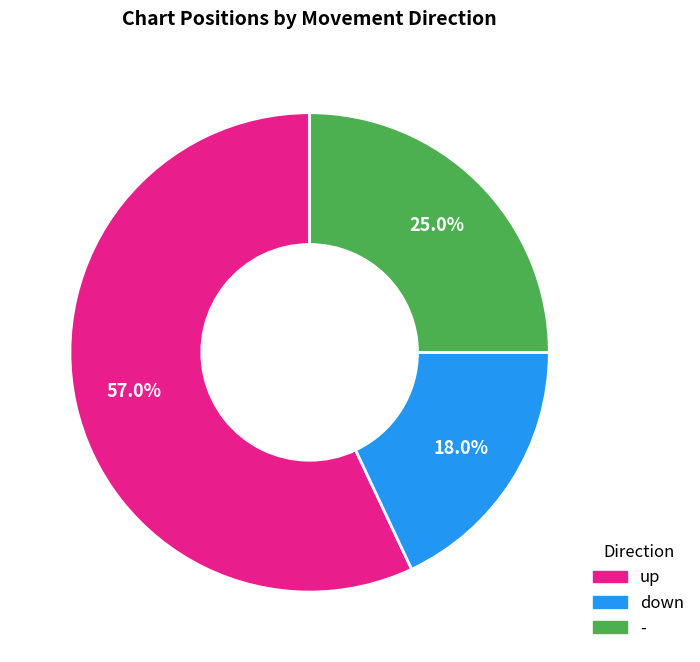

True or false: up accounts for 66% of the total.

False